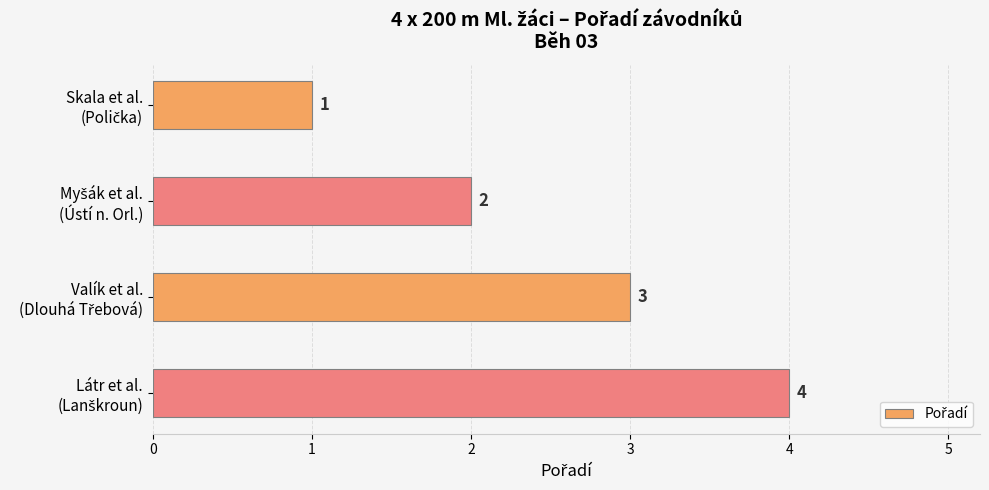

What is the sum of all values?

10